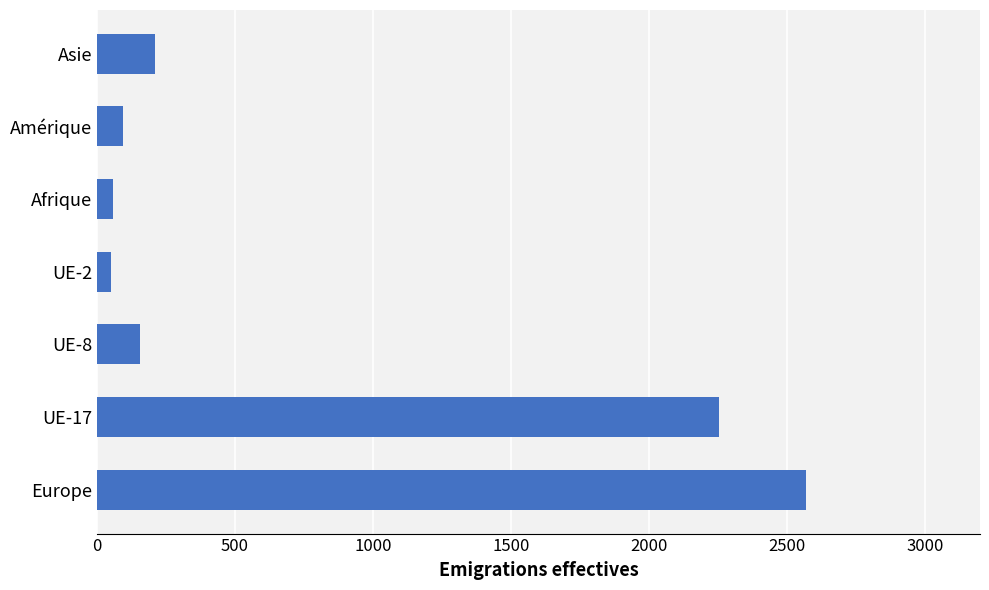

How many values are below 157?

3